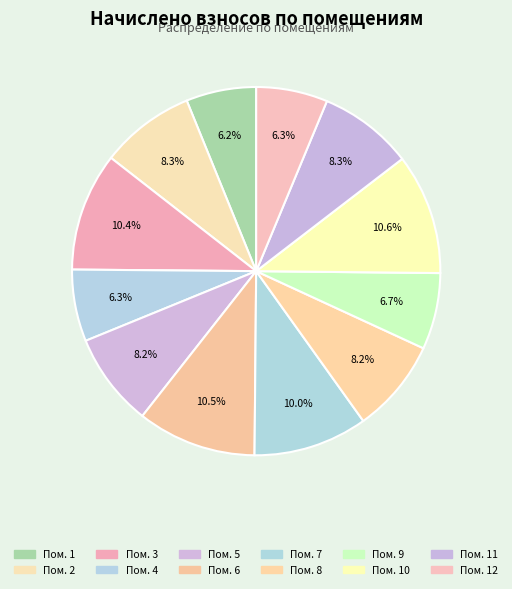

How many segments does this pie chart have?

12